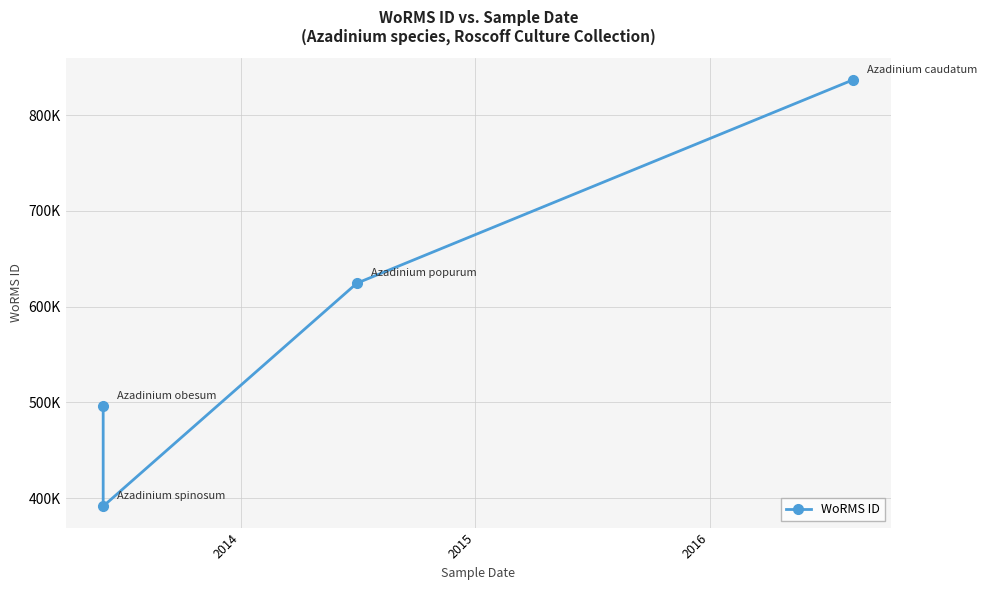

How many lines are shown in the chart?

1